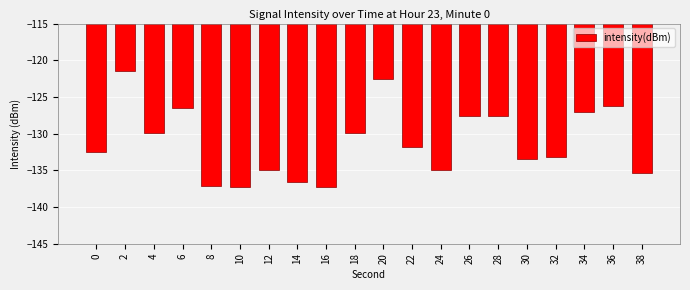

The value at 30 is -133.5. True or false?

True